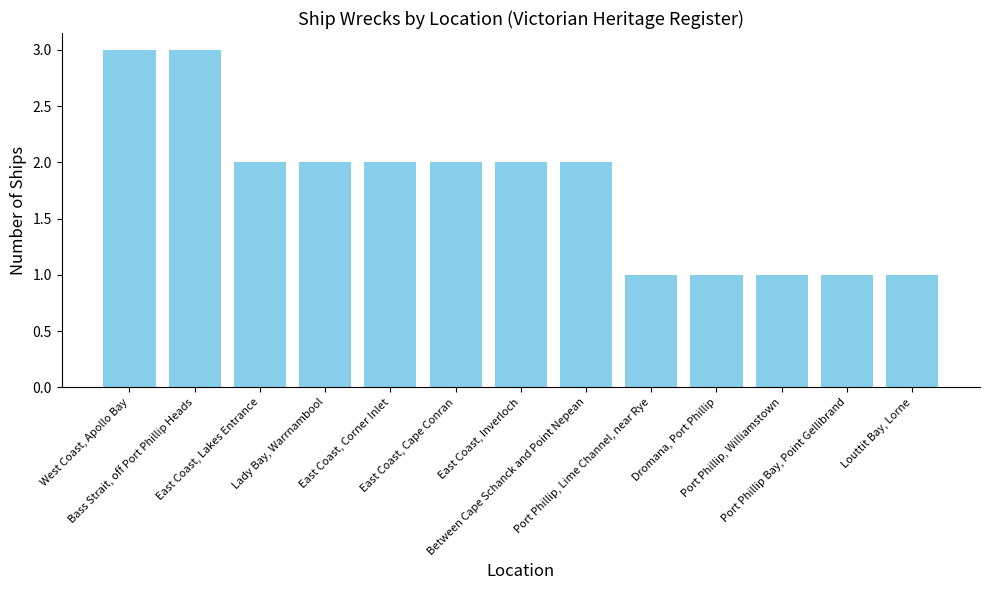

What is the greatest value displayed?

3